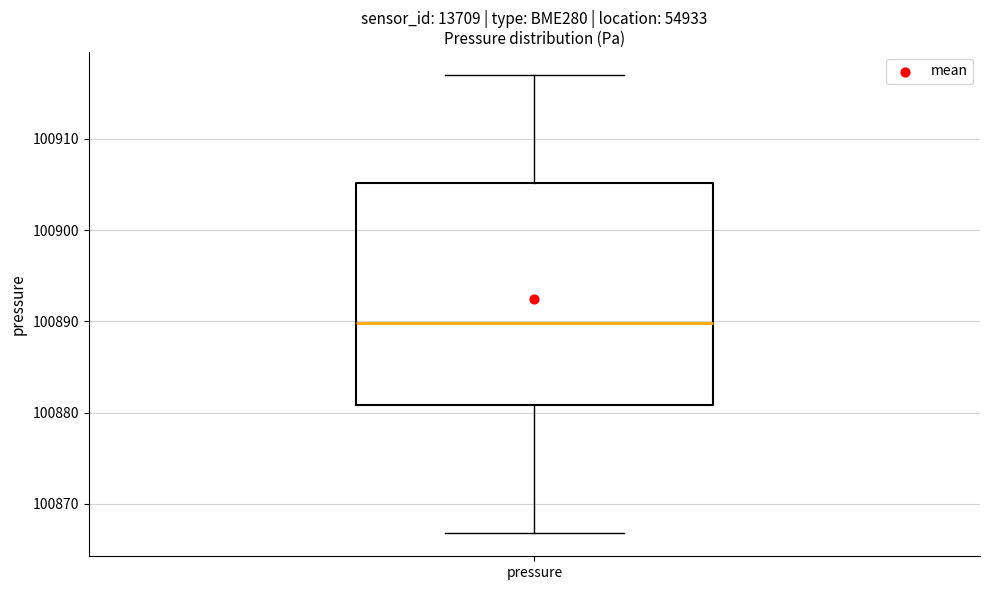

Where does the upper whisker of the box for pressure end on the y-axis? The values are not printed on the chart, so give them approximately, as read against the axis.

100917